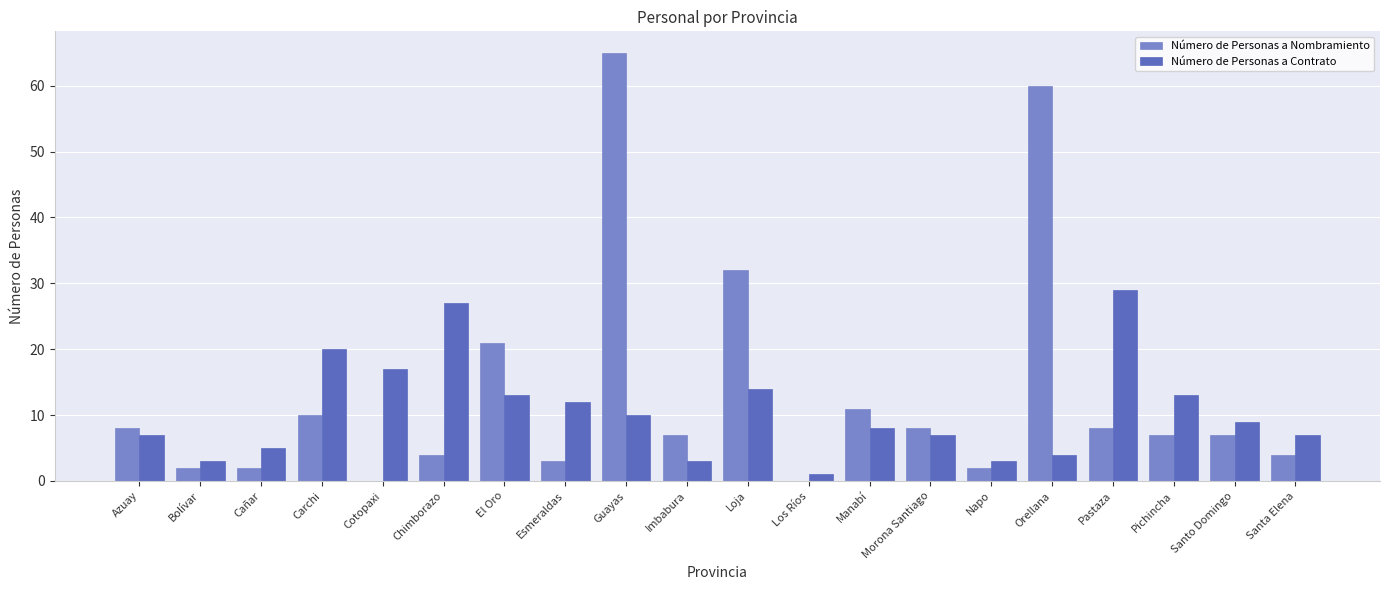

What is the total value across all series at Loja?

46